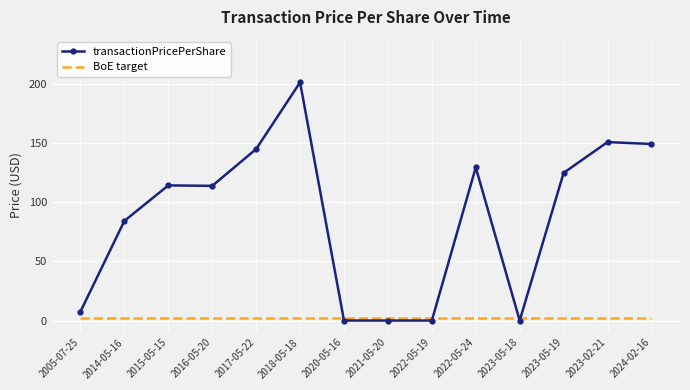

Where do transactionPricePerShare and BoE target first cross each other?

2018-05-18 and 2020-05-16